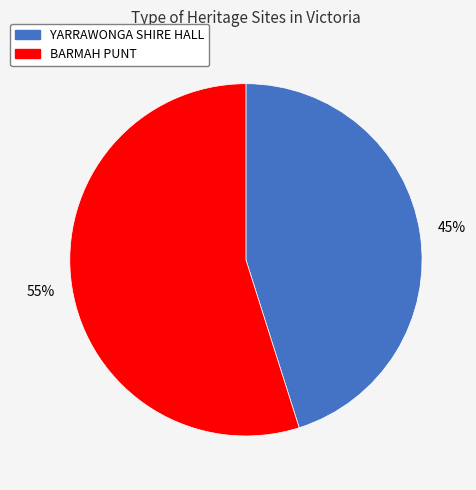

Approximately how many times larger is the value at BARMAH PUNT compared to YARRAWONGA SHIRE HALL?

1.2